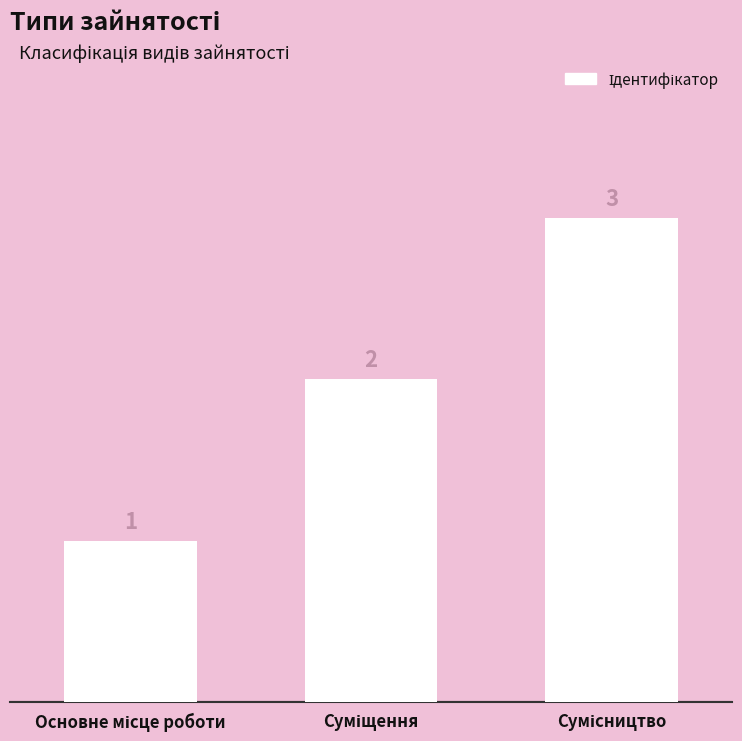

Count the values in the range 1 to 3.

3